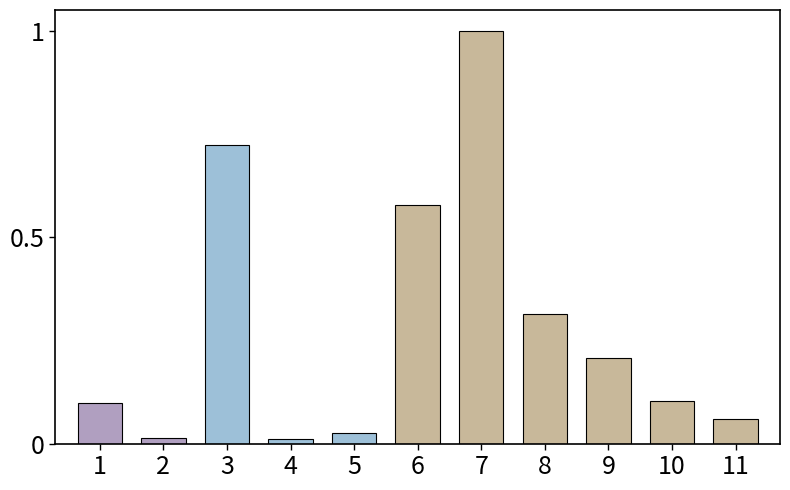

What is the sum of all values?

3.1